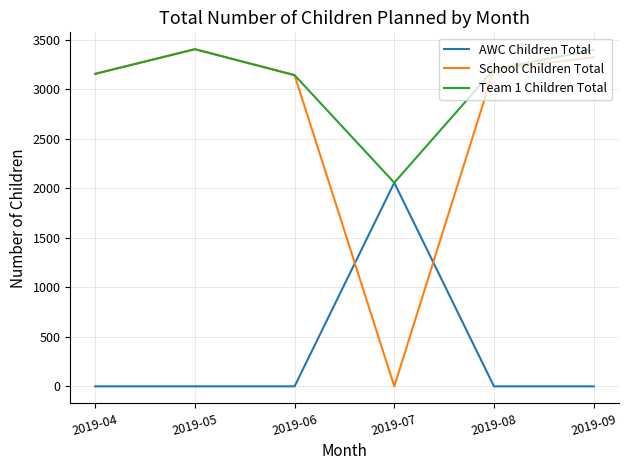

True or false: School Children Total has more than 0 points higher than both neighbors.

True